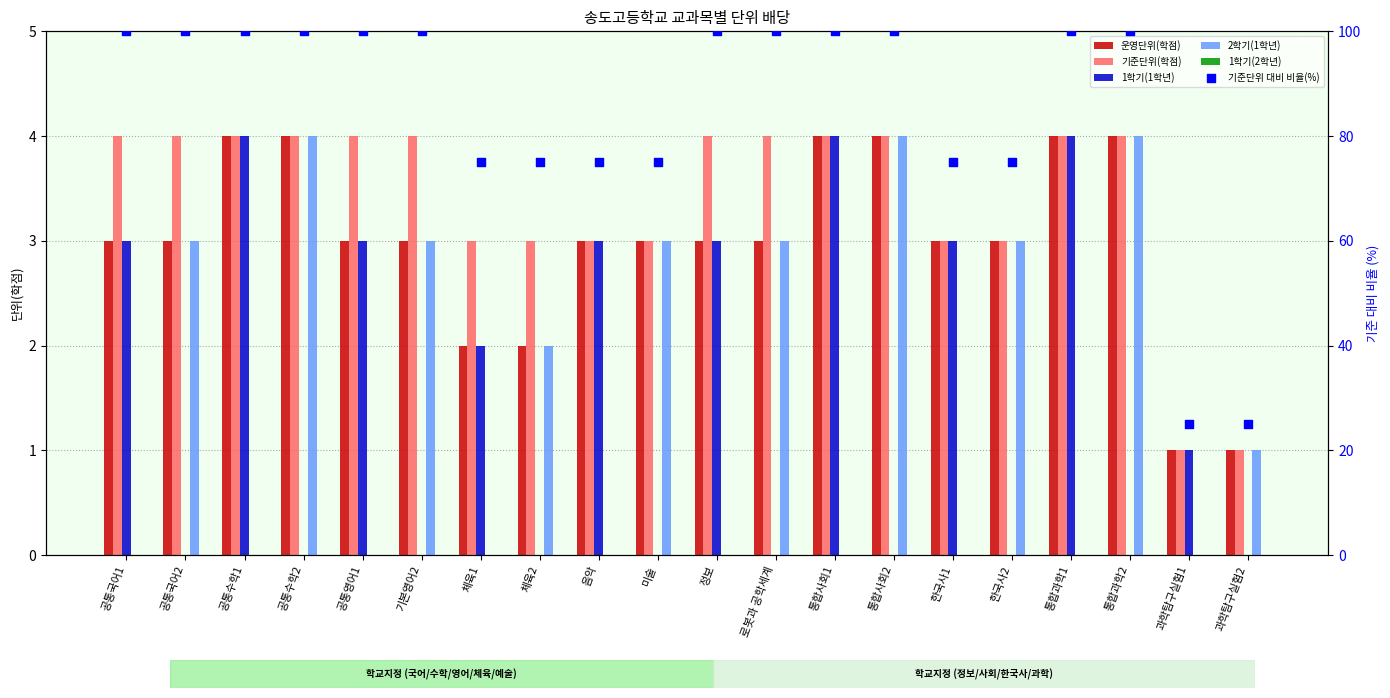

What are all the series names shown in the legend?

운영단위(학점), 기준단위(학점), 1학기(1학년), 2학기(1학년), 1학기(2학년), 기준단위 대비 비율(%)